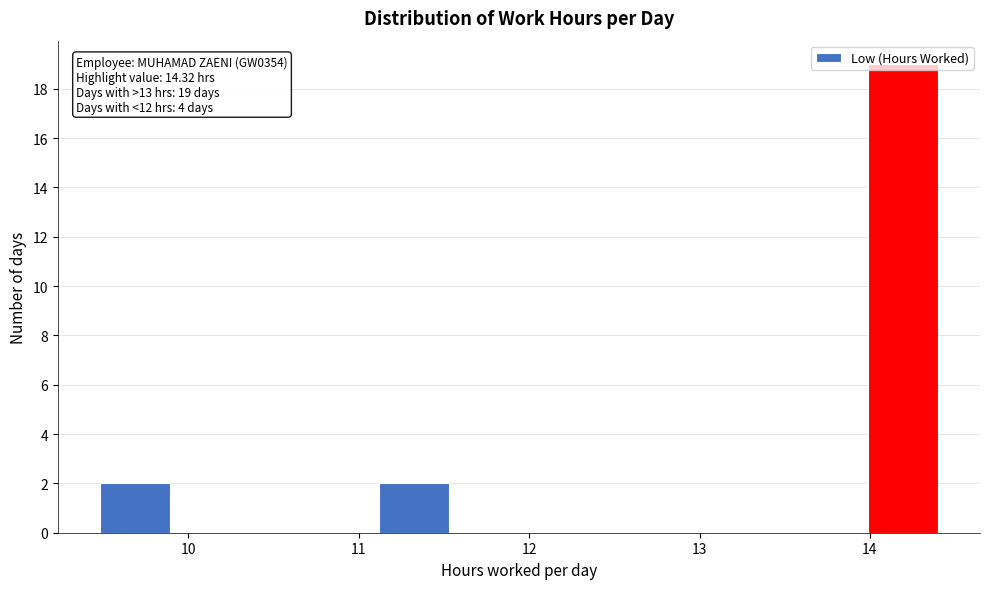

Which range on the x-axis has the tallest bar?

13.99 to 14.40